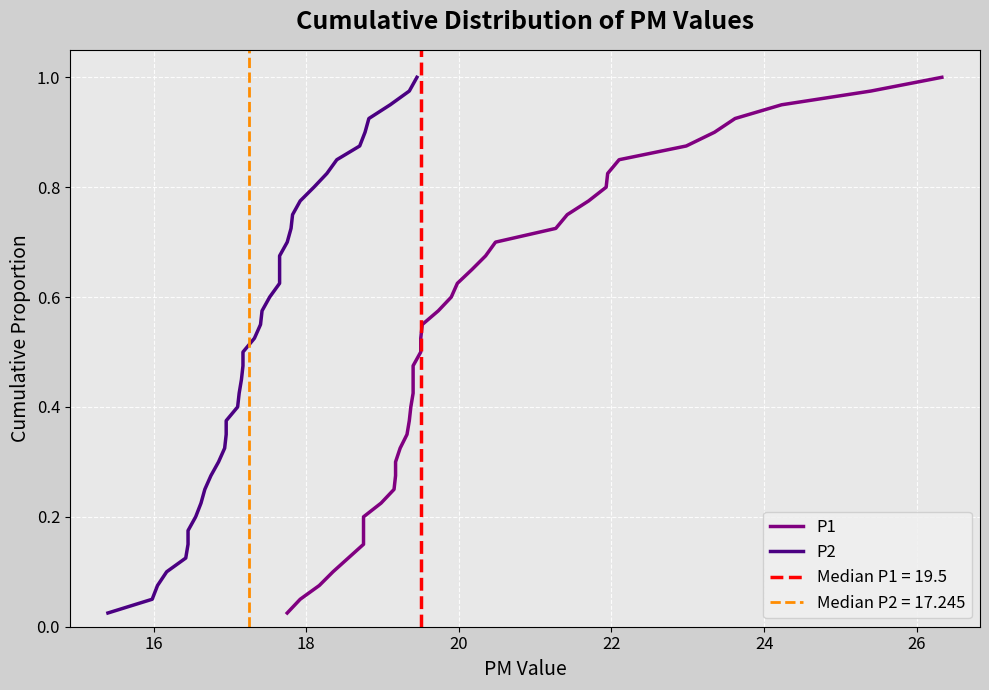

True or false: P2 has a value of 0.3 at 8.

False